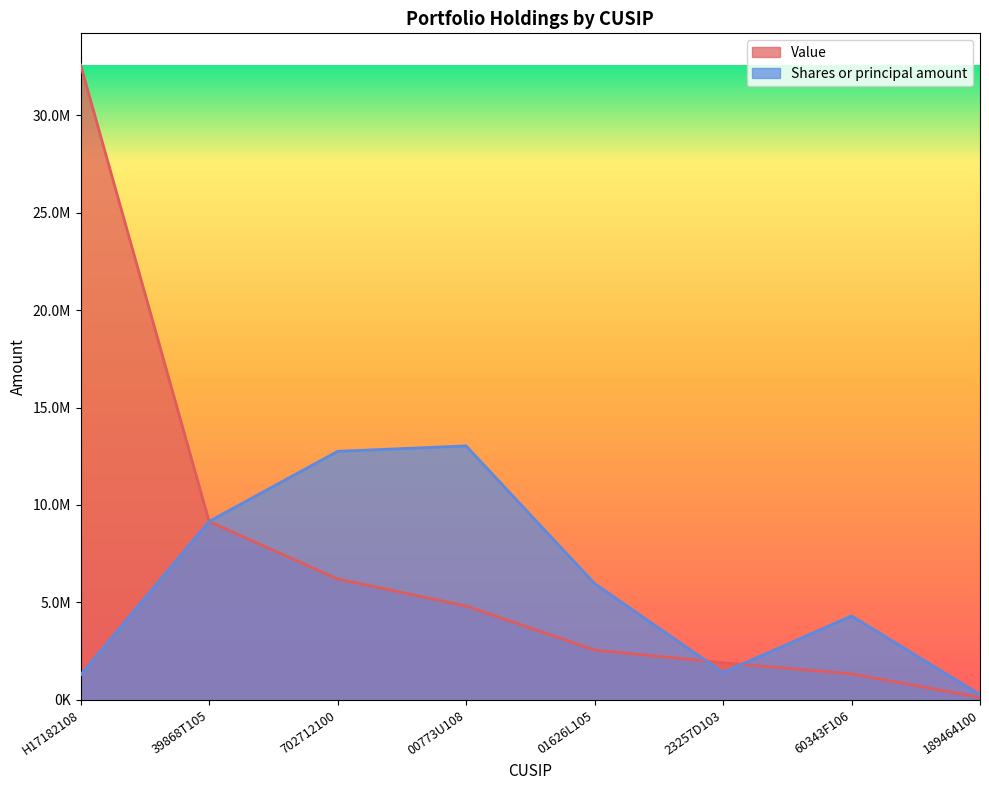

At how many categories does at least one series exceed 13559865?

1